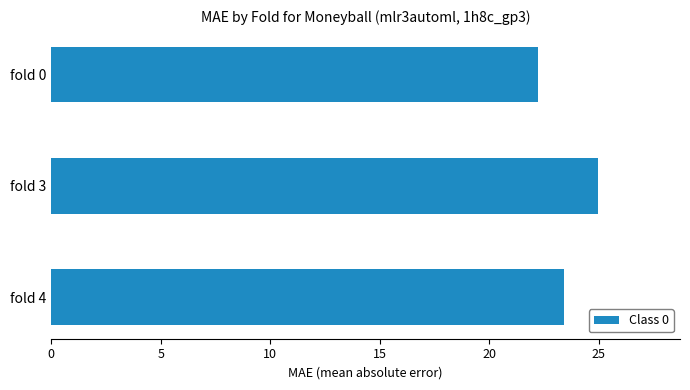

Rank the categories by value from lowest to highest.

fold 0, fold 4, fold 3